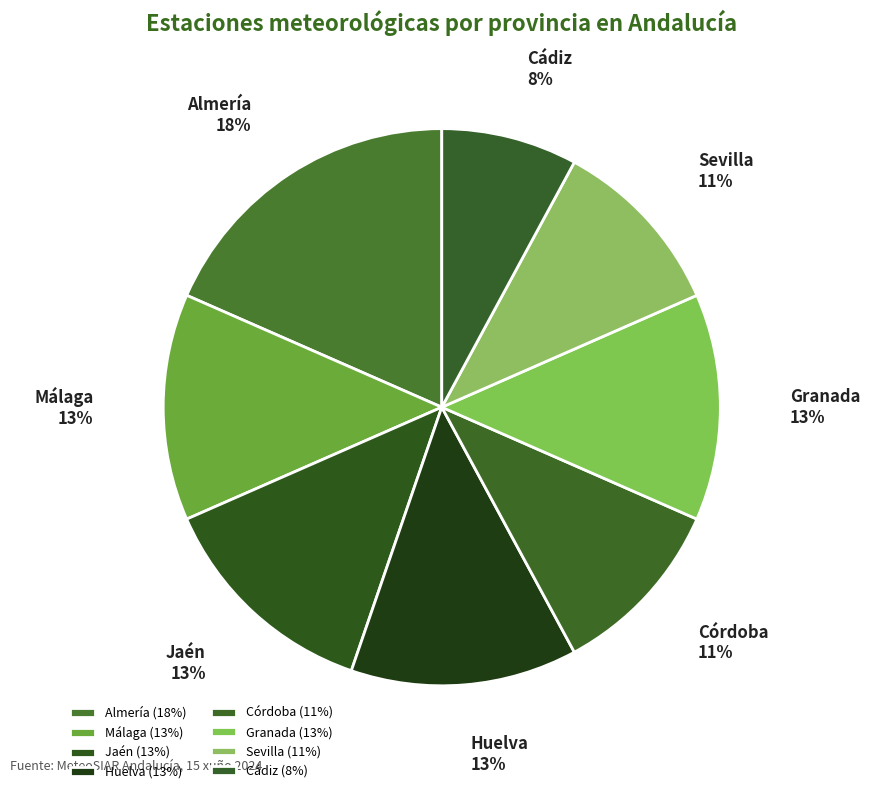

Does Jaén represent more than half of the total?

No